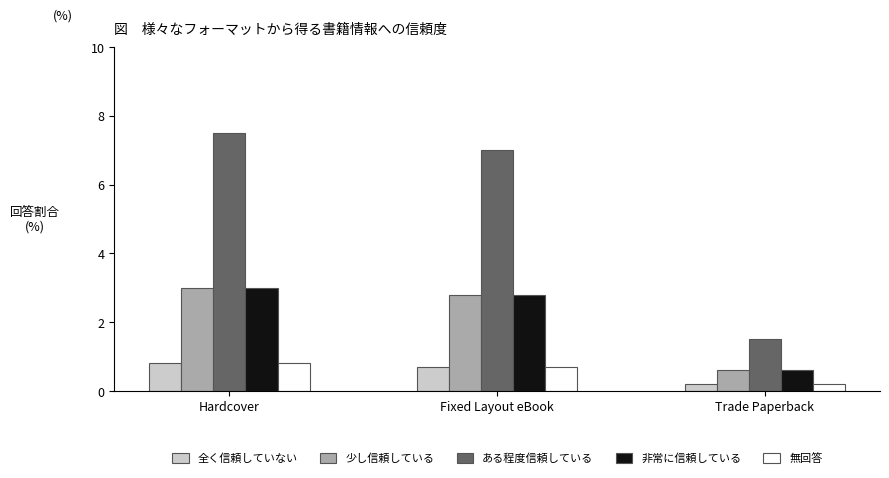

Does the chart contain any negative values?

No